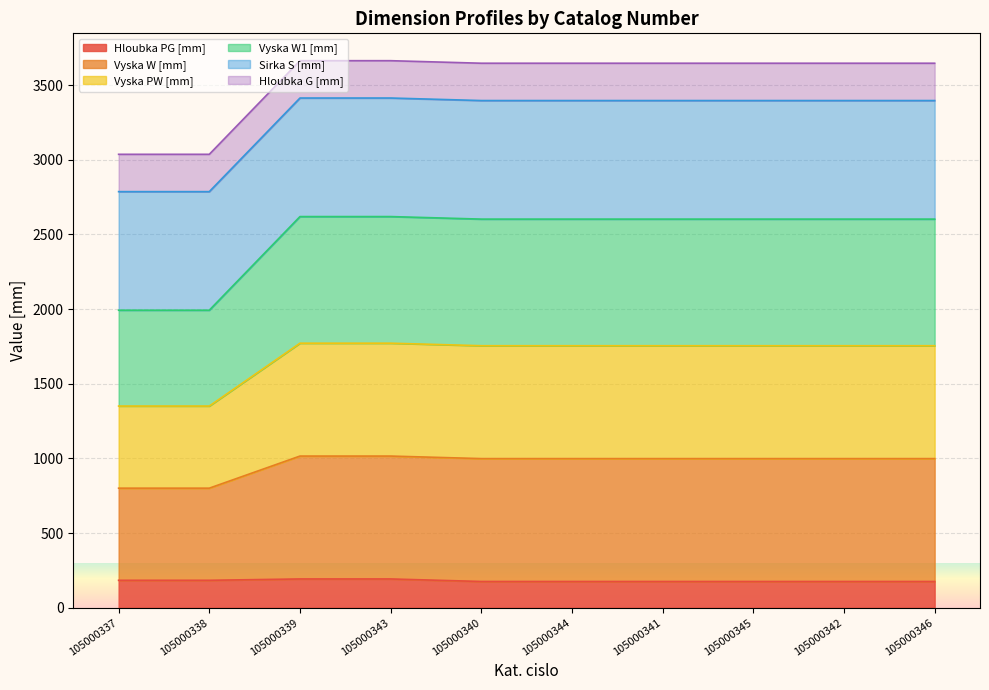

What is the difference between the maximum and minimum values in the Hloubka PG [mm] series?

17